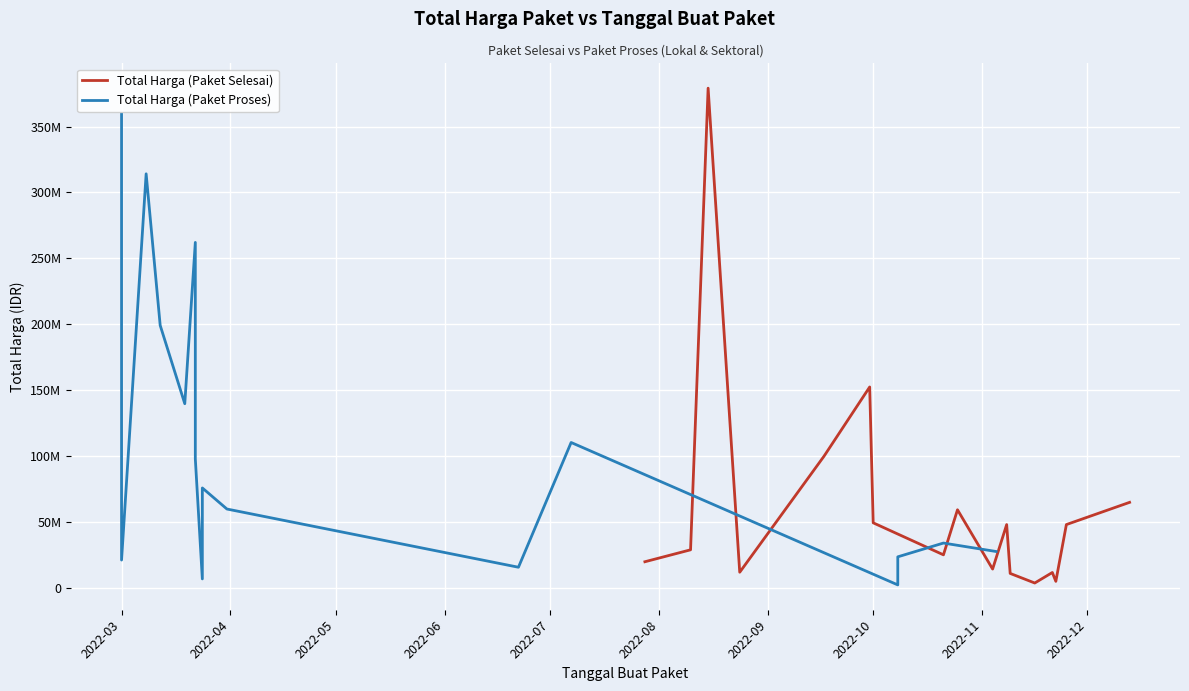

In Total Harga (Paket Proses), how many points are higher than both neighbors (excluding endpoints)?

5